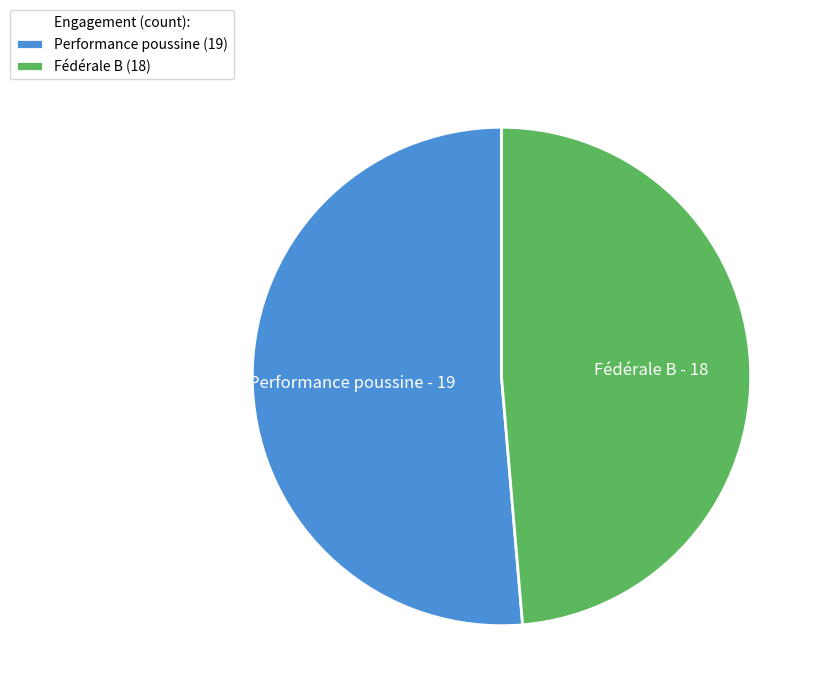

Is there a majority slice in this chart?

Yes